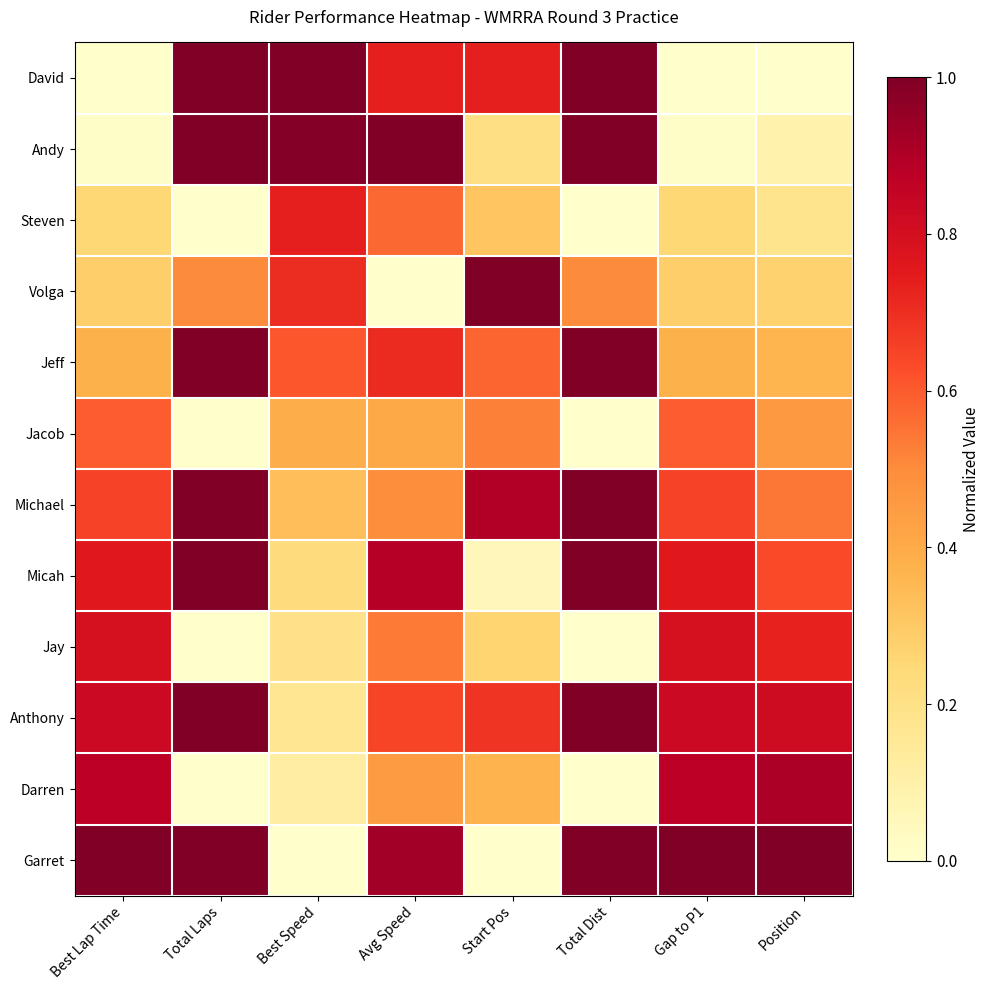

Reading left to right, list all the values displayed in this chart.

David: Best Lap Time=0.0	Total Laps=1.0	Best Speed=1.0	Avg Speed=0.7	Start Pos=0.7	Total Dist=1.0	Gap to P1=0.0	Position=0.0
Andy: Best Lap Time=0.0	Total Laps=1.0	Best Speed=1.0	Avg Speed=1.0	Start Pos=0.2	Total Dist=1.0	Gap to P1=0.0	Position=0.1
Steven: Best Lap Time=0.3	Total Laps=0.0	Best Speed=0.7	Avg Speed=0.6	Start Pos=0.3	Total Dist=0.0	Gap to P1=0.3	Position=0.2
Volga: Best Lap Time=0.3	Total Laps=0.5	Best Speed=0.7	Avg Speed=0.0	Start Pos=1.0	Total Dist=0.5	Gap to P1=0.3	Position=0.3
Jeff: Best Lap Time=0.4	Total Laps=1.0	Best Speed=0.6	Avg Speed=0.7	Start Pos=0.6	Total Dist=1.0	Gap to P1=0.4	Position=0.4
Jacob: Best Lap Time=0.6	Total Laps=0.0	Best Speed=0.4	Avg Speed=0.4	Start Pos=0.5	Total Dist=0.0	Gap to P1=0.6	Position=0.5
Michael: Best Lap Time=0.7	Total Laps=1.0	Best Speed=0.3	Avg Speed=0.5	Start Pos=0.9	Total Dist=1.0	Gap to P1=0.7	Position=0.5
Micah: Best Lap Time=0.8	Total Laps=1.0	Best Speed=0.2	Avg Speed=0.9	Start Pos=0.1	Total Dist=1.0	Gap to P1=0.8	Position=0.6
Jay: Best Lap Time=0.8	Total Laps=0.0	Best Speed=0.2	Avg Speed=0.5	Start Pos=0.3	Total Dist=0.0	Gap to P1=0.8	Position=0.7
Anthony: Best Lap Time=0.8	Total Laps=1.0	Best Speed=0.2	Avg Speed=0.6	Start Pos=0.7	Total Dist=1.0	Gap to P1=0.8	Position=0.8
Darren: Best Lap Time=0.9	Total Laps=0.0	Best Speed=0.1	Avg Speed=0.5	Start Pos=0.4	Total Dist=0.0	Gap to P1=0.9	Position=0.9
Garret: Best Lap Time=1.0	Total Laps=1.0	Best Speed=0.0	Avg Speed=0.9	Start Pos=0.0	Total Dist=1.0	Gap to P1=1.0	Position=1.0